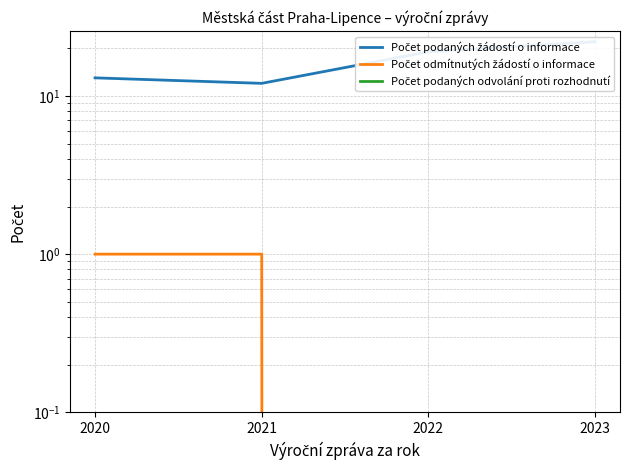

True or false: Počet podaných žádostí o informace has more than 0 points higher than both neighbors.

False